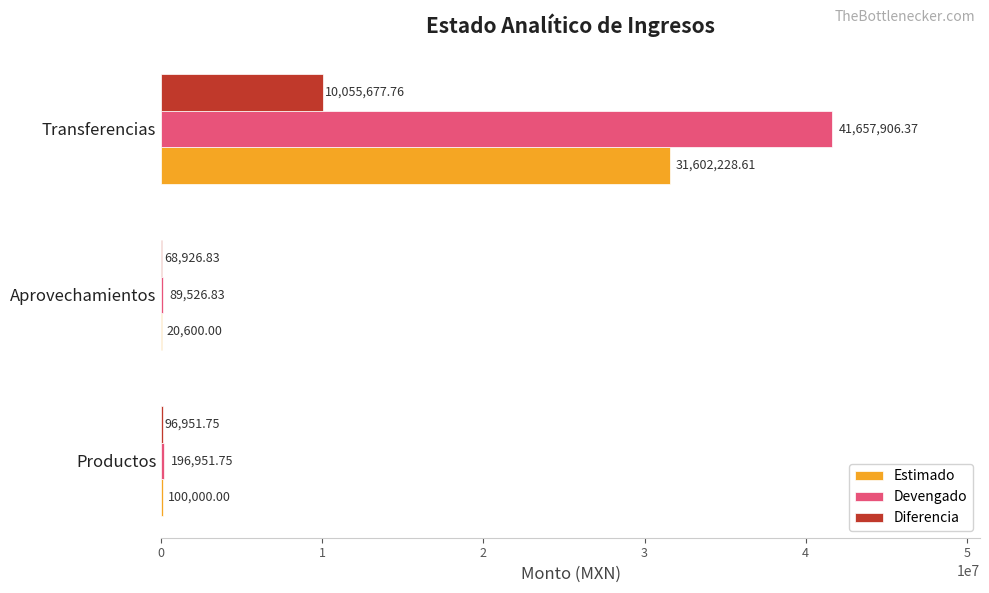

At which category does the chart reach its peak across all series?

Transferencias